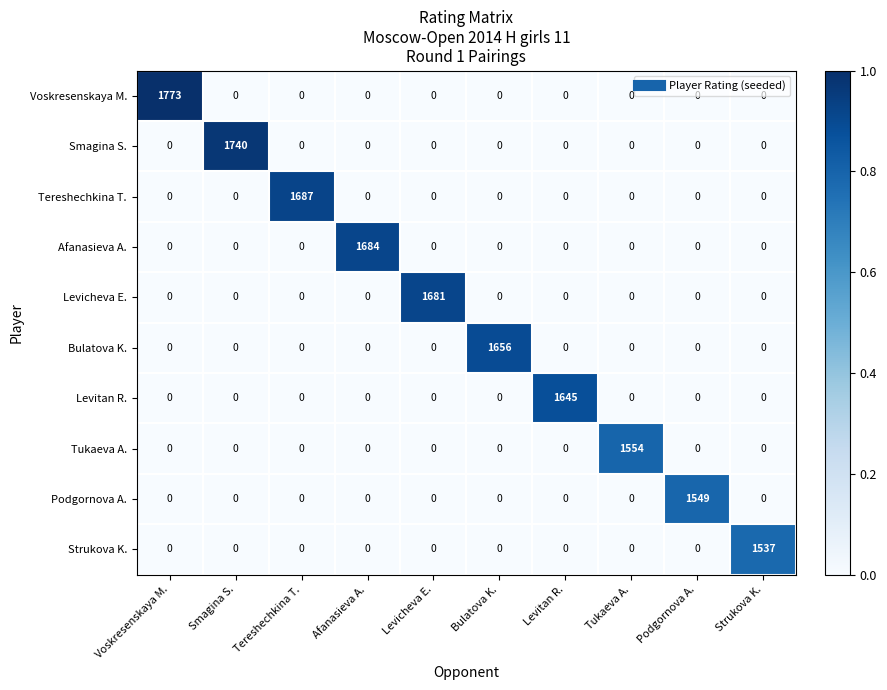

List the series in order of their peak value, lowest first.

Strukova K., Podgornova A., Tukaeva A., Levitan R., Bulatova K., Levicheva E., Afanasieva A., Tereshechkina T., Smagina S., Voskresenskaya M.